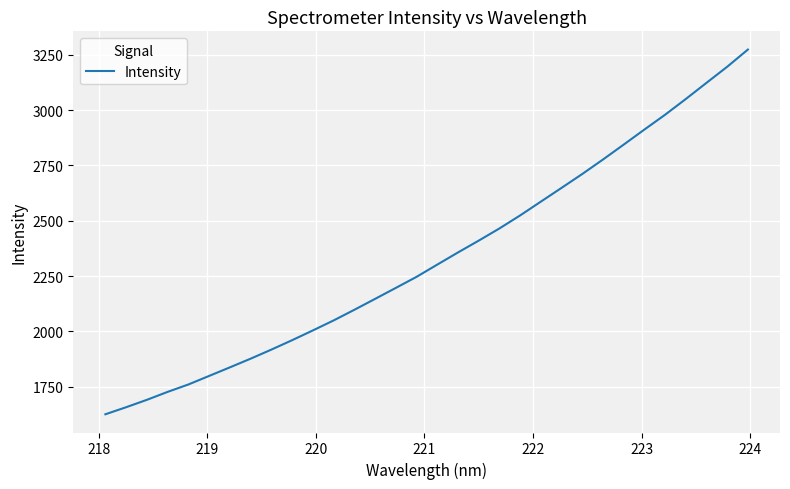

What is the average value?

2335.7